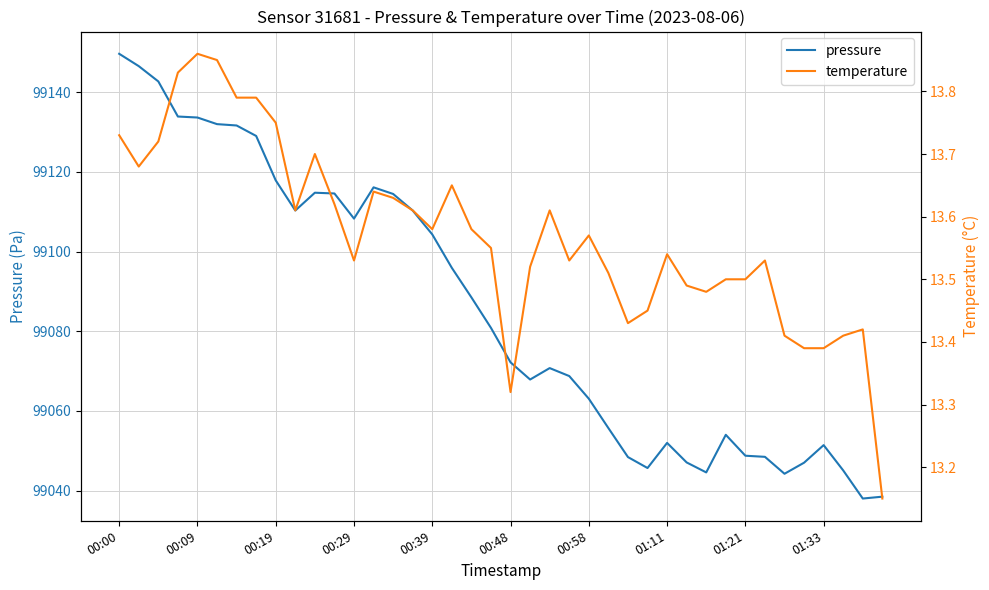

Which category has the lowest value in the pressure series?

38